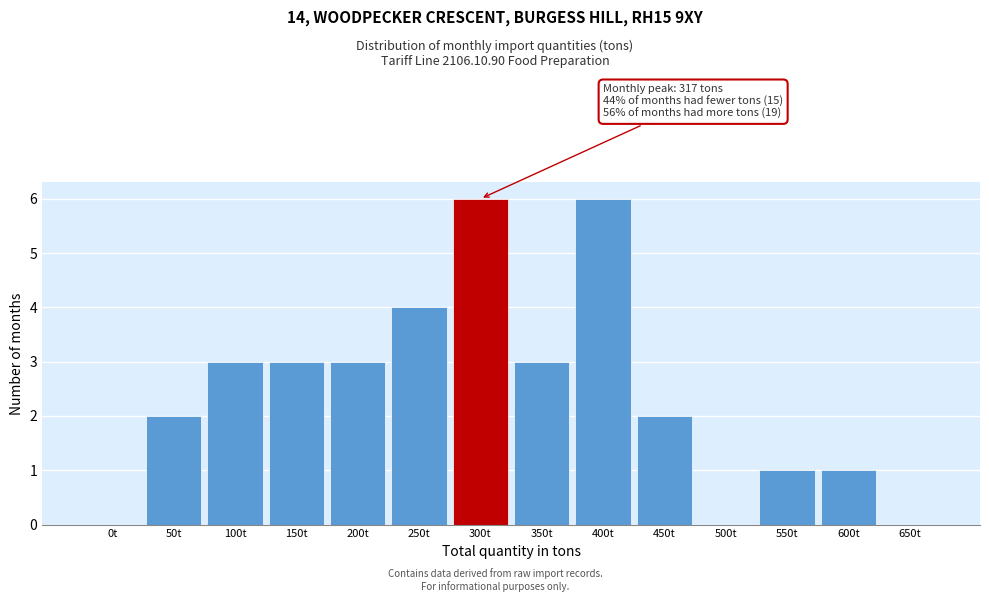

Reading right to left, what are all the values shown in this chart?

650t=0	600t=1	550t=1	500t=0	450t=2	400t=6	350t=3	300t=6	250t=4	200t=3	150t=3	100t=3	50t=2	0t=0